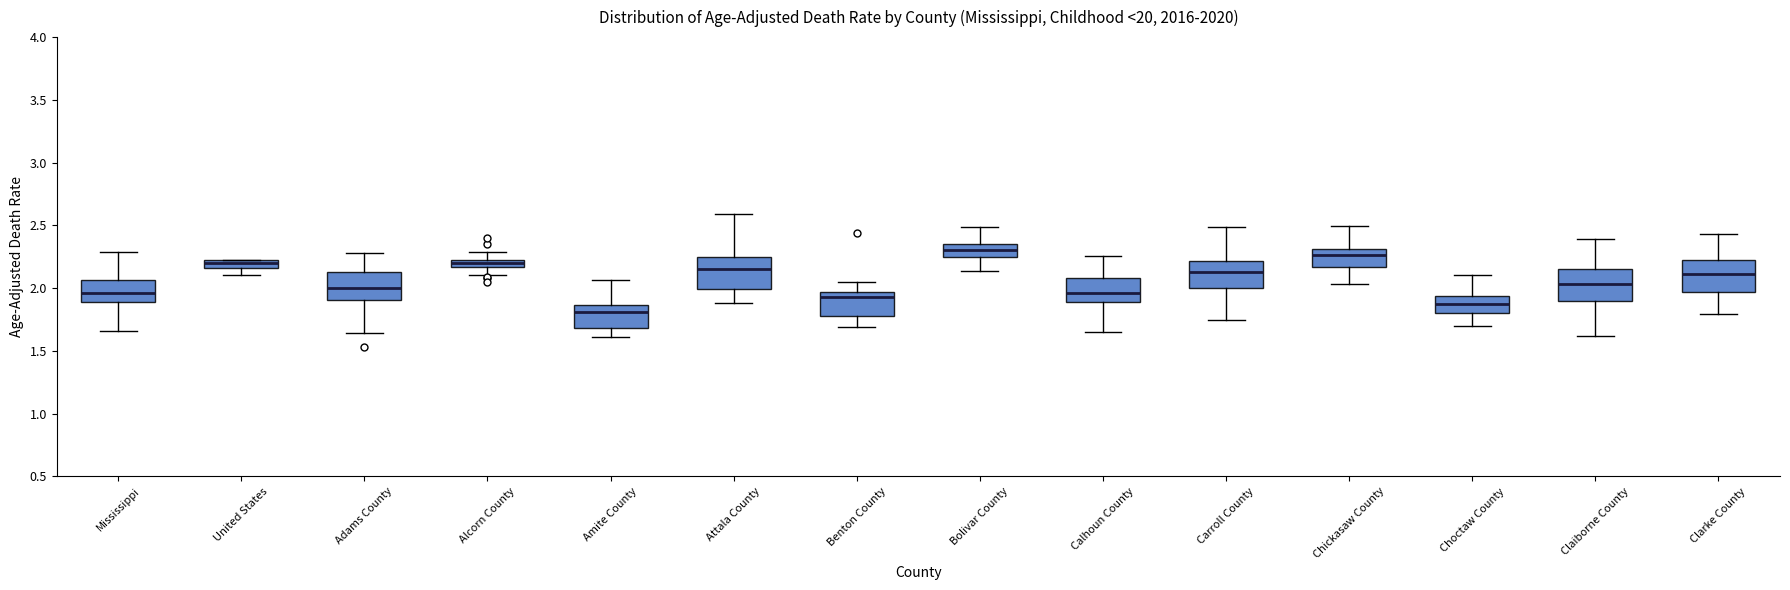

Which box's median line is the lowest?

Amite County